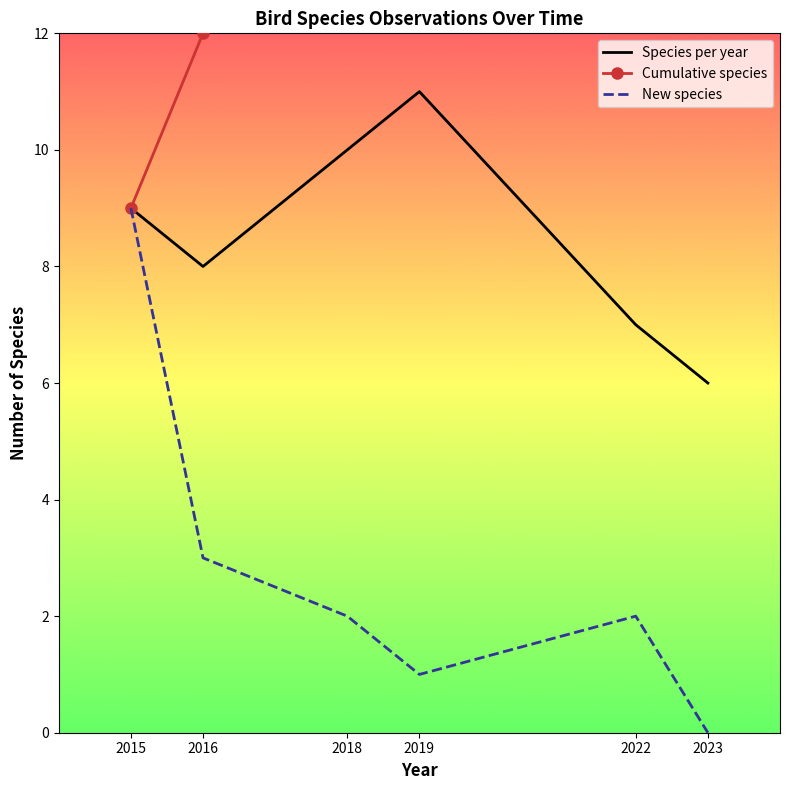

At which category does New species reach its first local valley?

2019